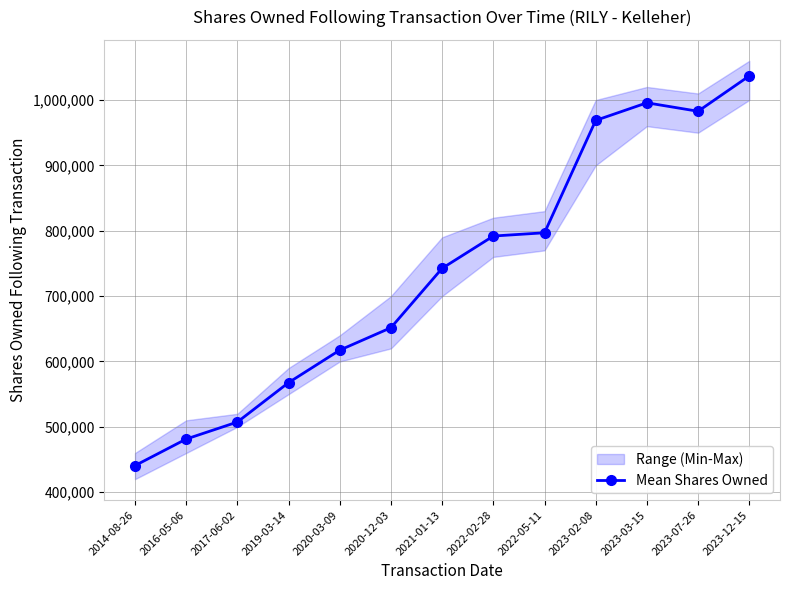

What position from the left is 2020-12-03?

6